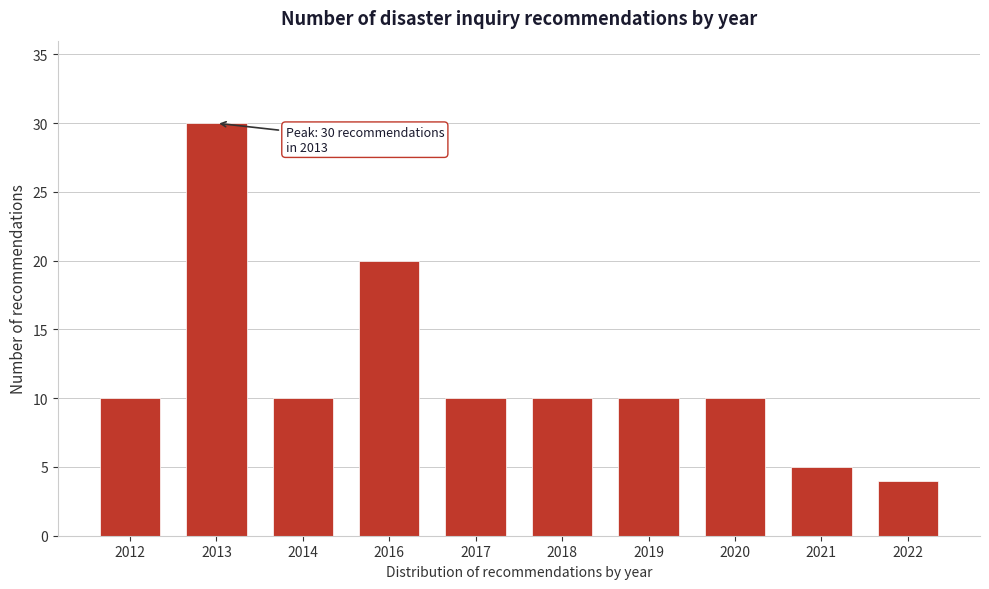

Reading left to right, what are all the values shown in this chart?

2012=10	2013=30	2014=10	2016=20	2017=10	2018=10	2019=10	2020=10	2021=5	2022=4